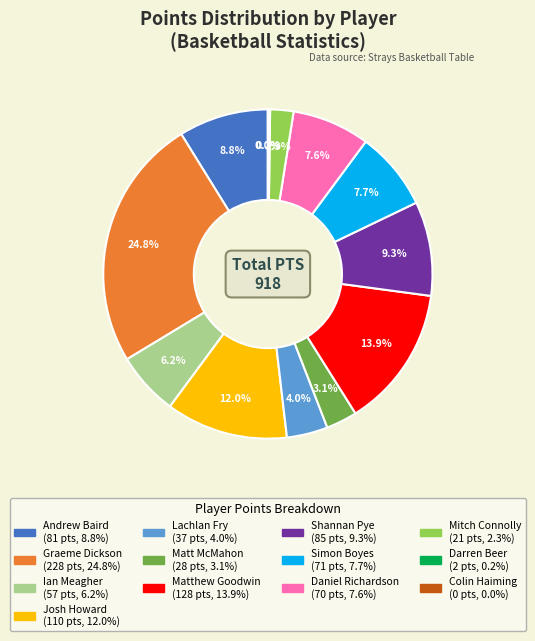

Is it true that Simon Boyes is 18% of the pie?

False